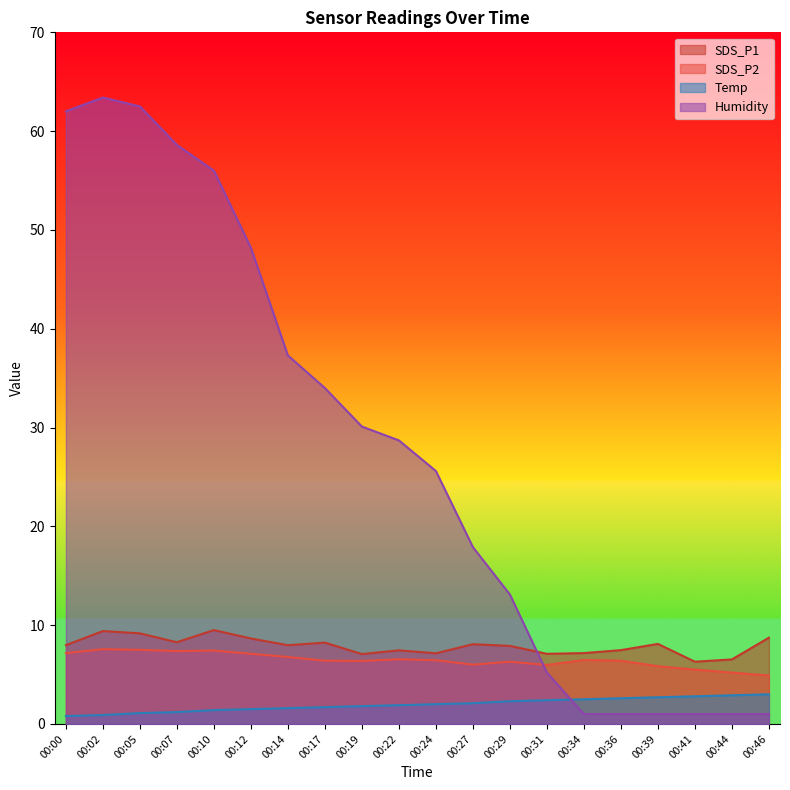

Which has a higher value, 00:46 or 00:19?

00:46